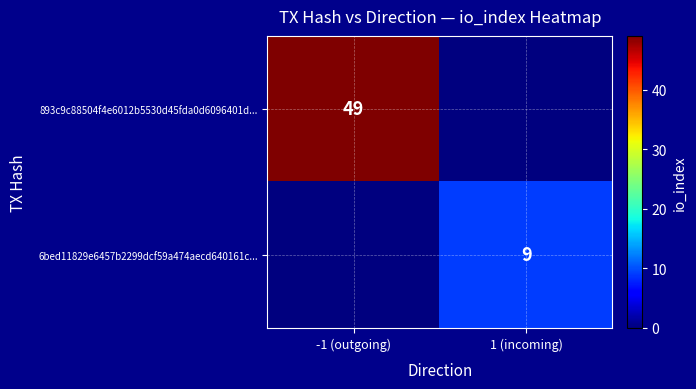

At which category is the sum across all series the highest?

-1 (outgoing)